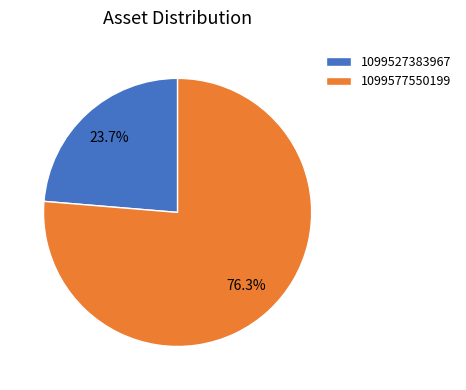

Combined, what portion of the pie is 1099527383967 and 1099577550199?

100.0%